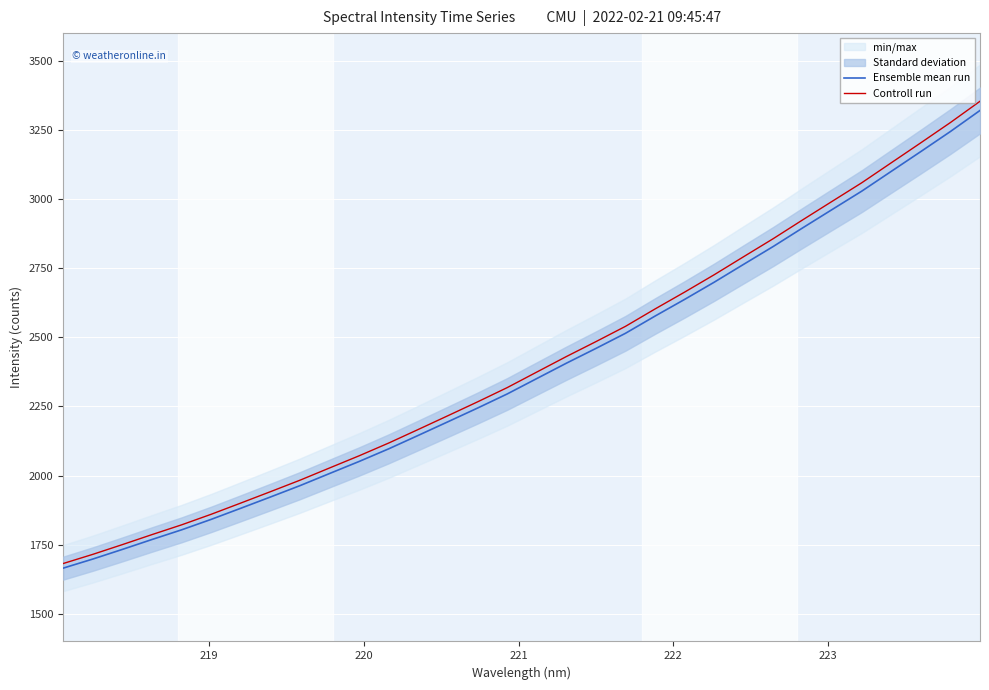

What is the maximum value for Controll run?

3353.5